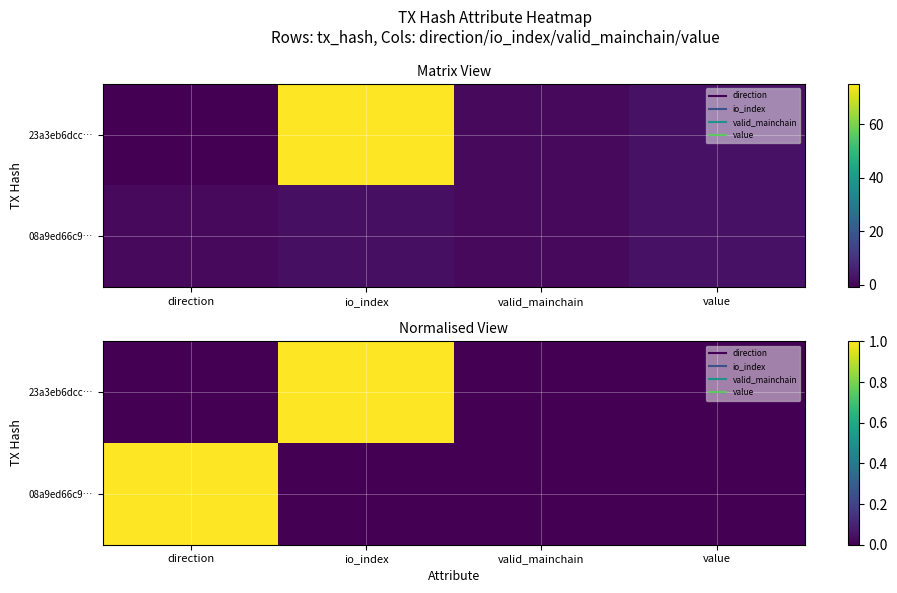

Which series has the largest range (max minus min)?

23a3eb6dcc…